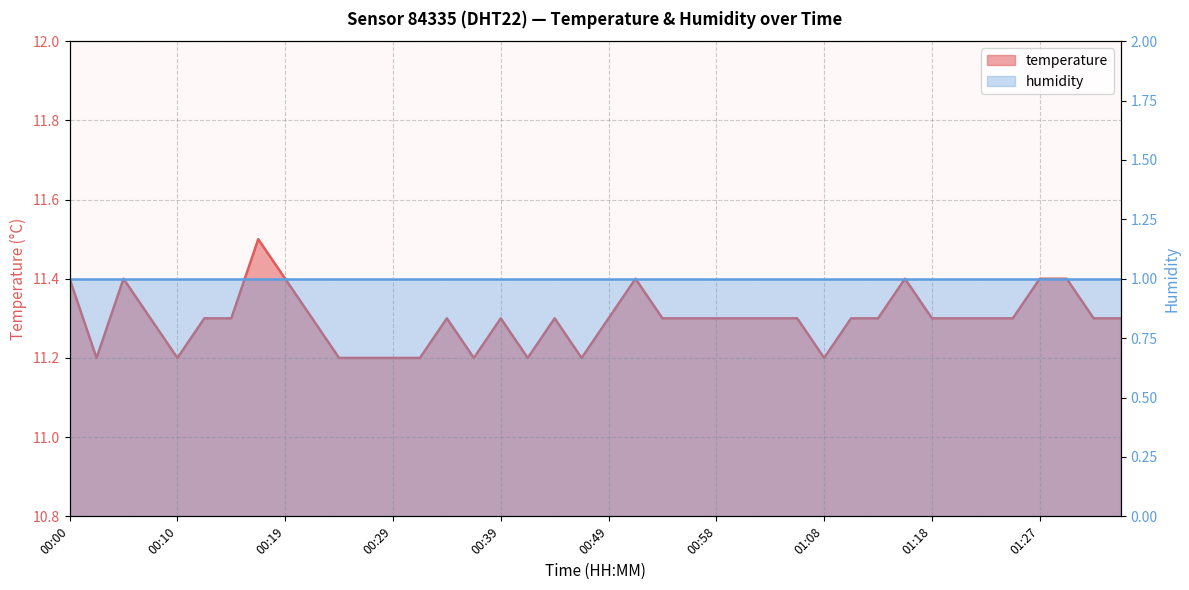

What value does the data have at 00:22?

11.3